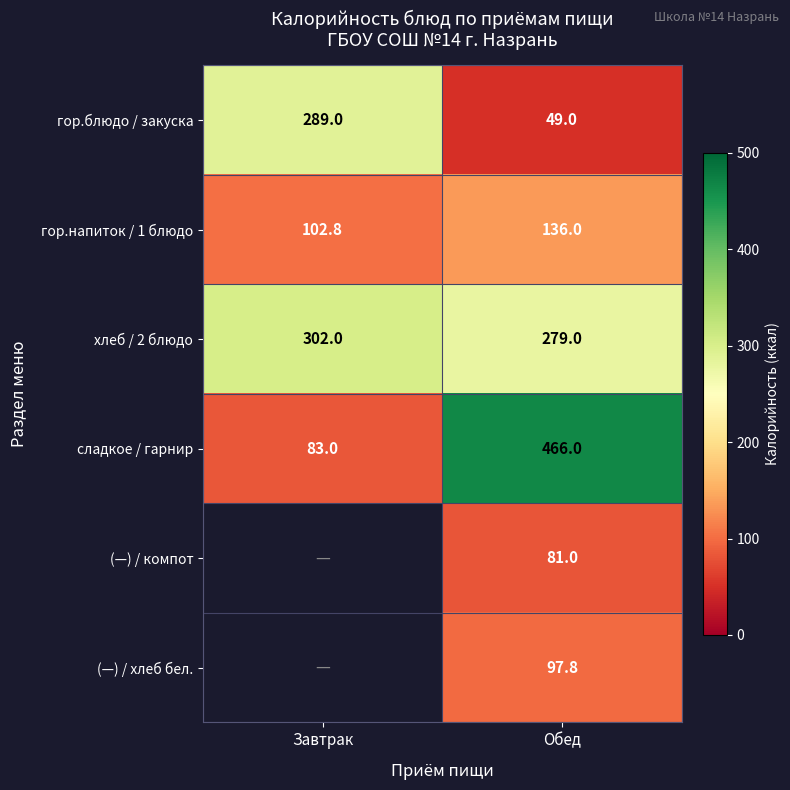

What is the difference between the highest and lowest values at Обед?

417.0